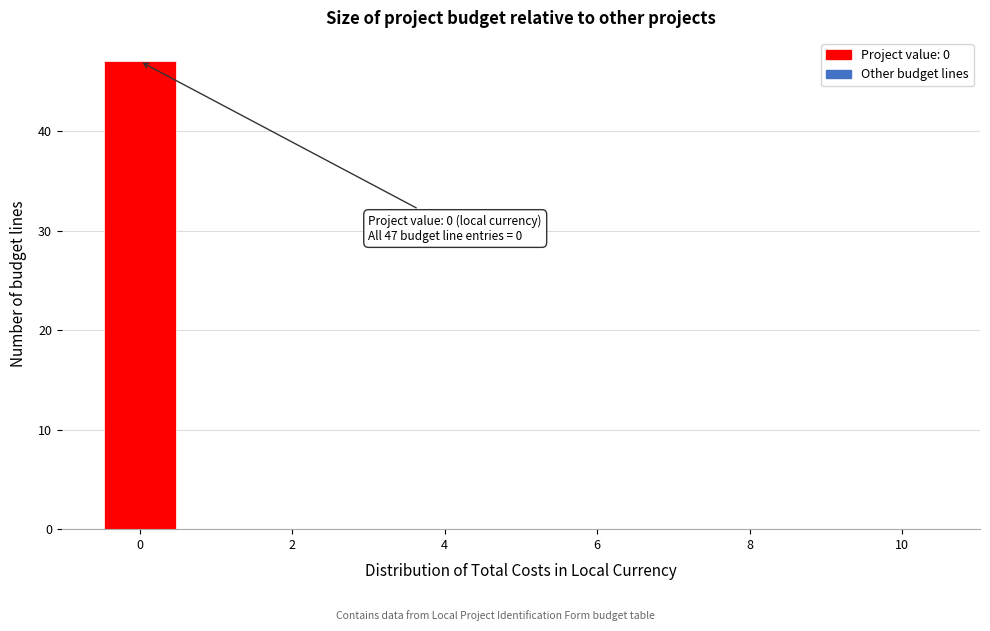

Which range on the x-axis has the tallest bar?

-0.5 to 0.5